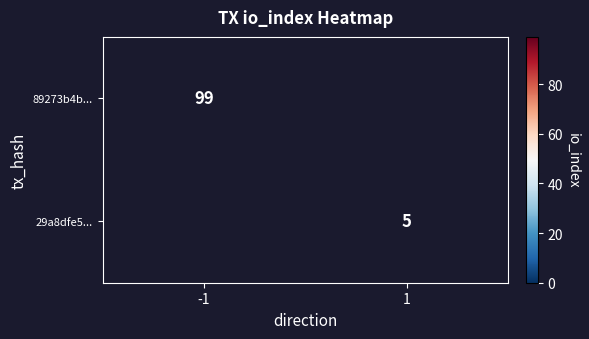

Is it true that 29a8dfe5... equals 5 at 1?

True